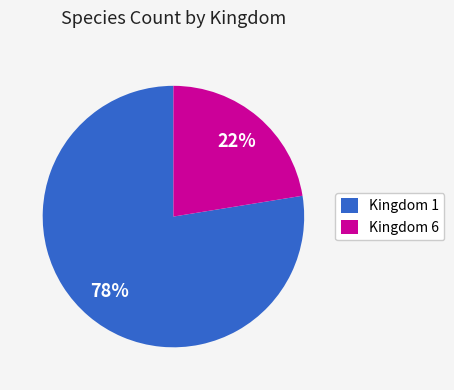

Which has a higher value, Kingdom 6 or Kingdom 1?

Kingdom 1